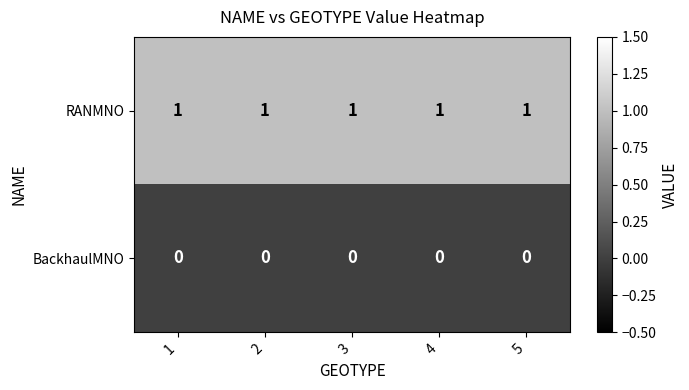

What is the total value across all series at 4?

1